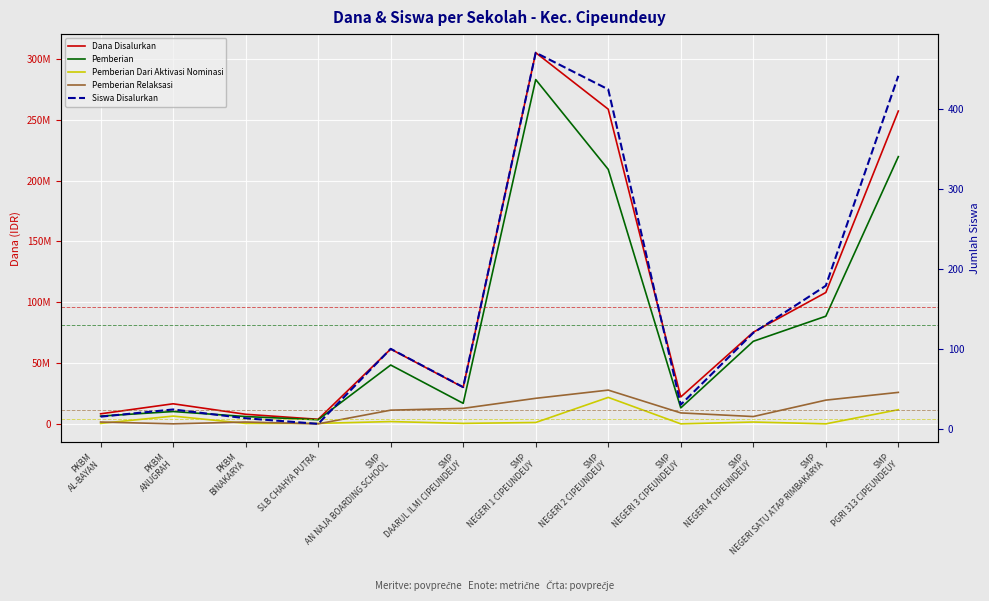

Between SMP
NEGERI 2 CIPEUNDEUY and SLB CHAHYA PUTRA, which is larger?

SMP
NEGERI 2 CIPEUNDEUY